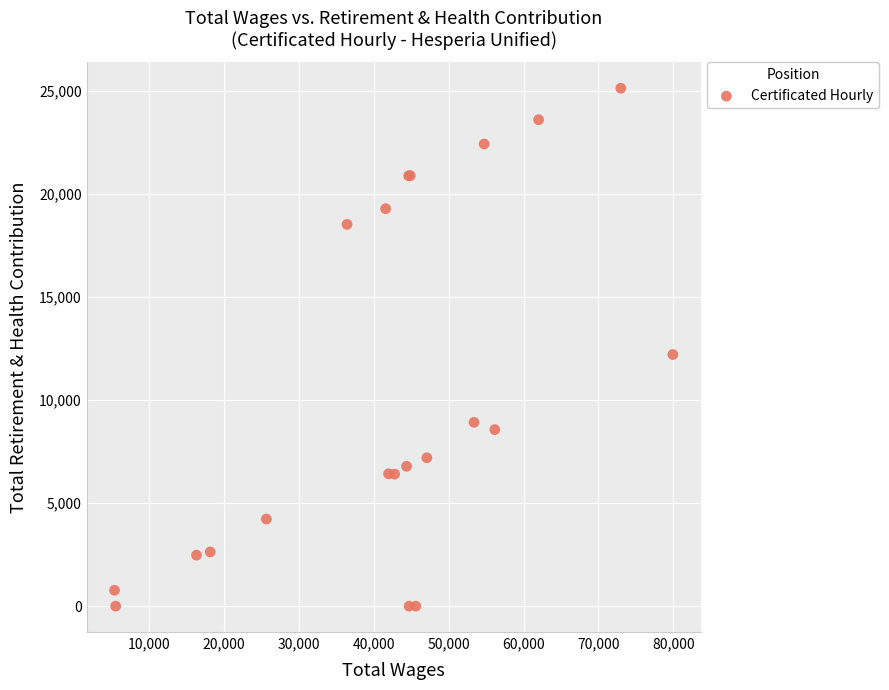

What Y value in the scatter plot is closest to 12568?

12210